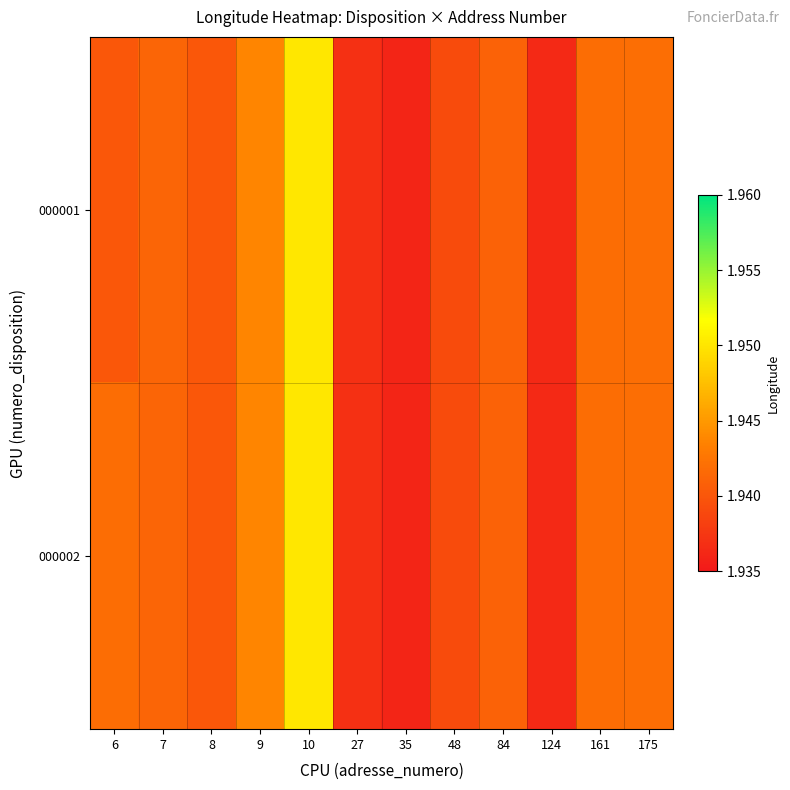

Reading right to left, transcribe all the data shown in this chart.

000001: 175=1.9	161=1.9	124=1.9	84=1.9	48=1.9	35=1.9	27=1.9	10=2.0	9=1.9	8=1.9	7=1.9	6=1.9
000002: 175=1.9	161=1.9	124=1.9	84=1.9	48=1.9	35=1.9	27=1.9	10=2.0	9=1.9	8=1.9	7=1.9	6=1.9